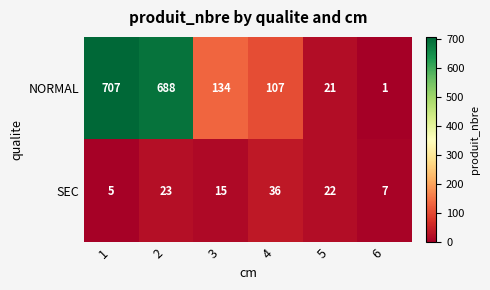

What is the maximum value for SEC?

36